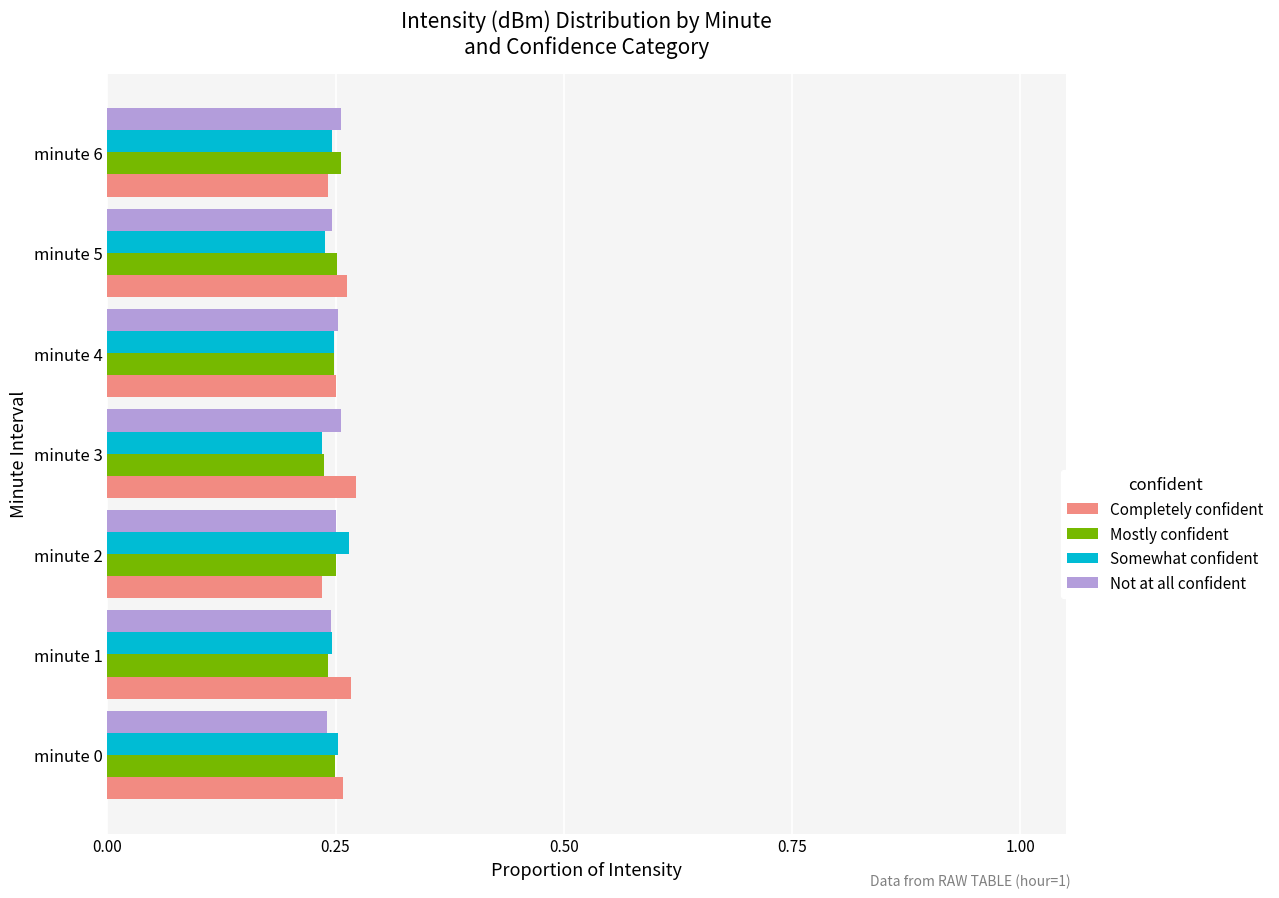

True or false: Completely confident has a value of 0.3 at minute 2.

False